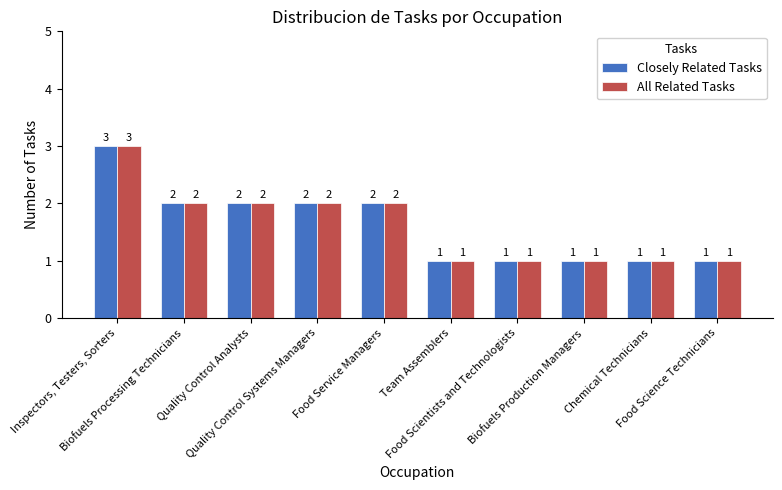

What position from the right is Team Assemblers?

5